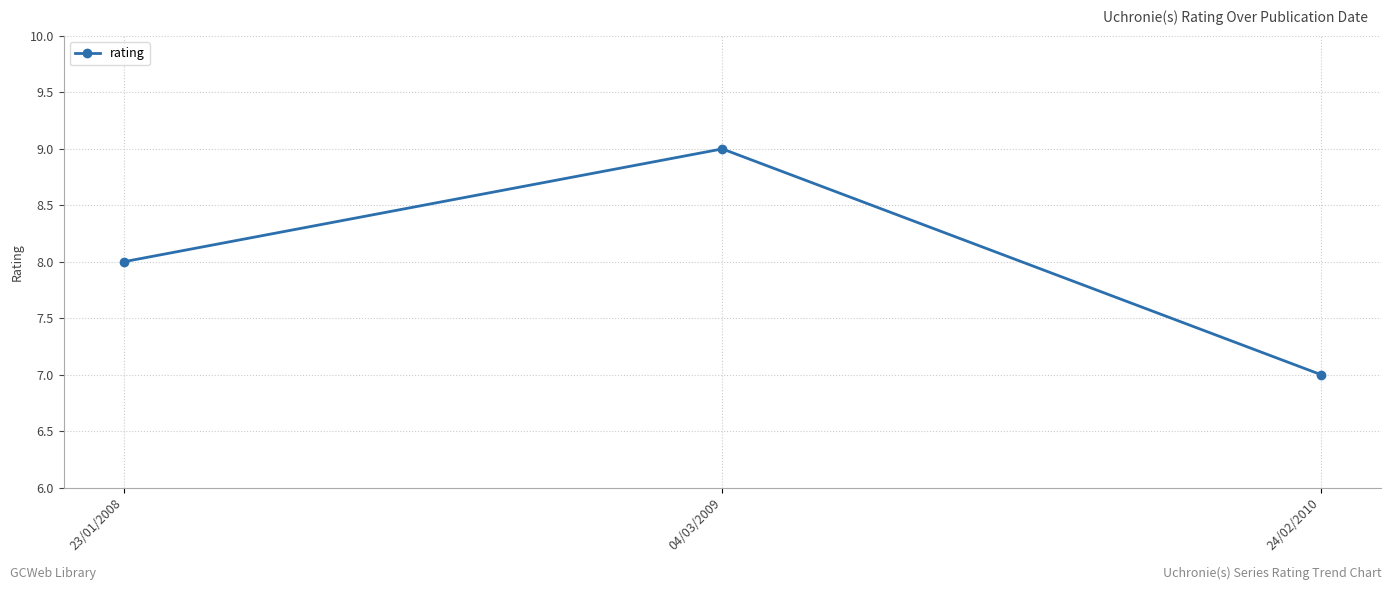

Where is the data nearest to the value 8?

23/01/2008